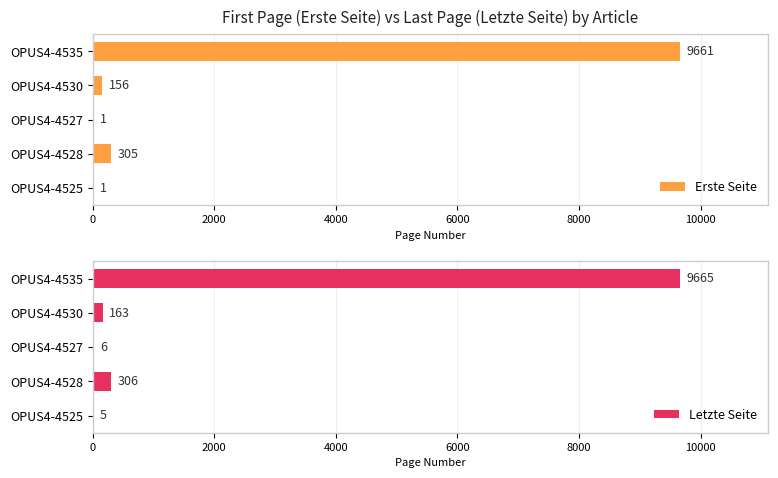

Rank the series by their average value, from highest to lowest.

Letzte Seite, Erste Seite